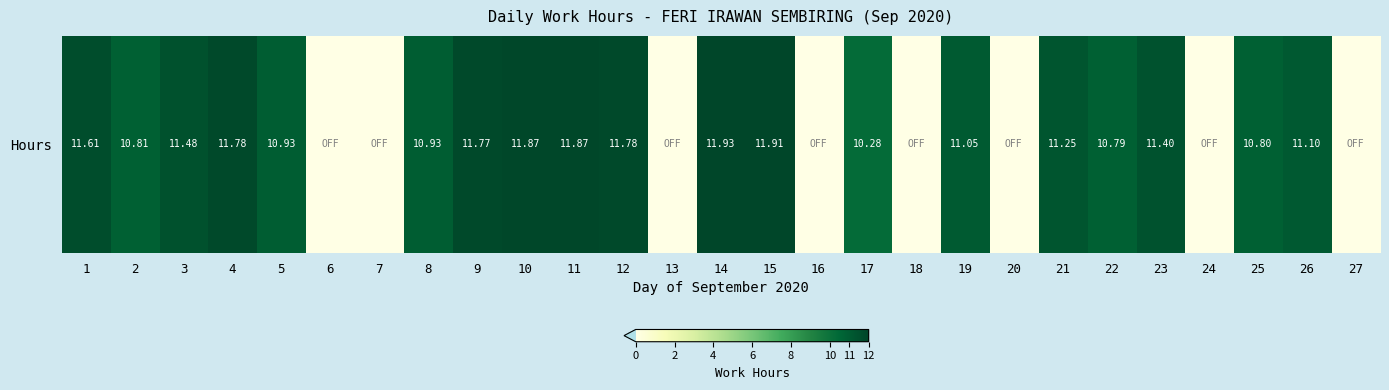

What is the sum of all values?

215.3